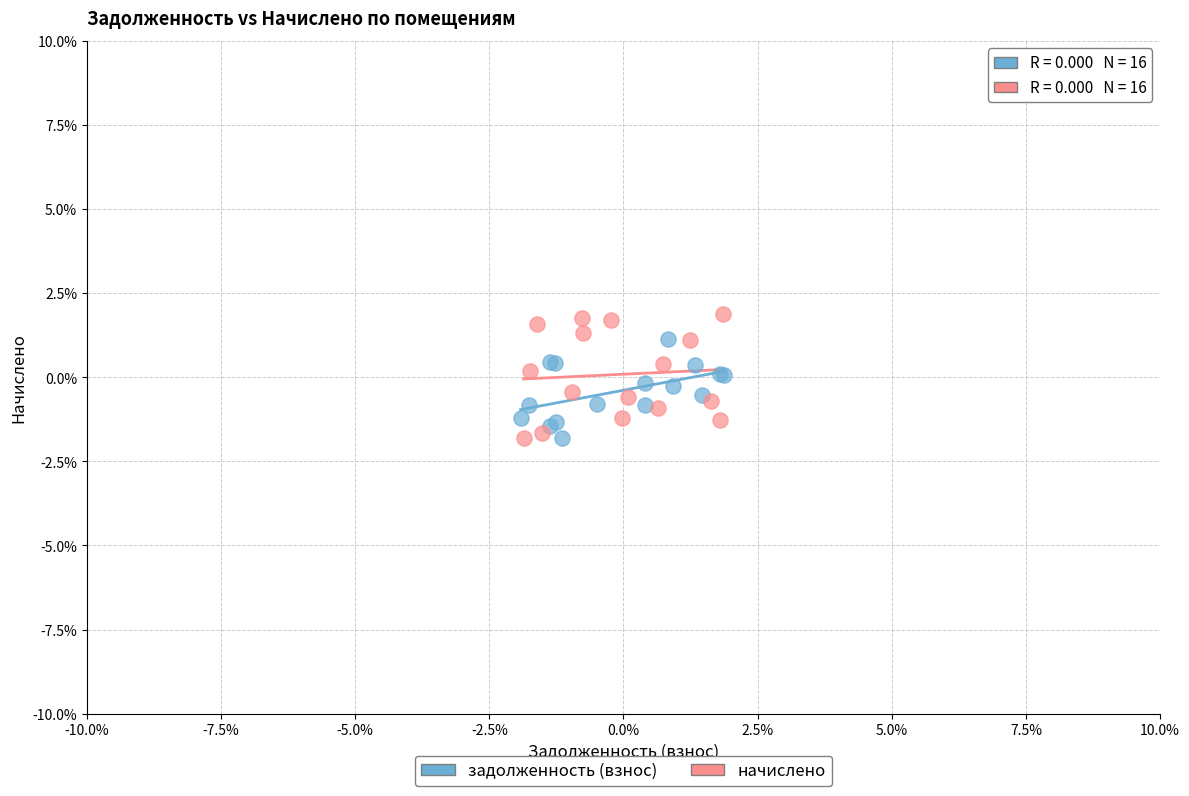

What are all the series names shown in the legend?

задолженность (взнос), начислено